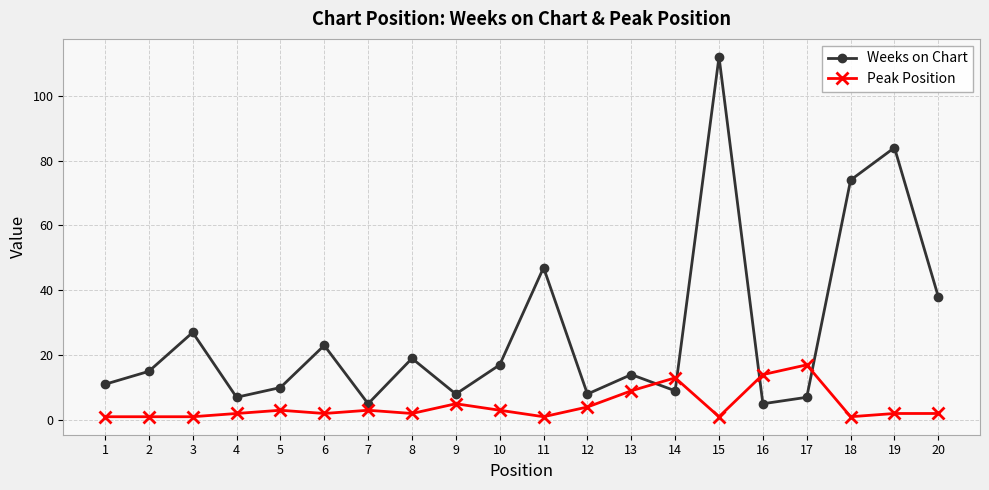

True or false: Weeks on Chart has a value of 11 at 1.

True